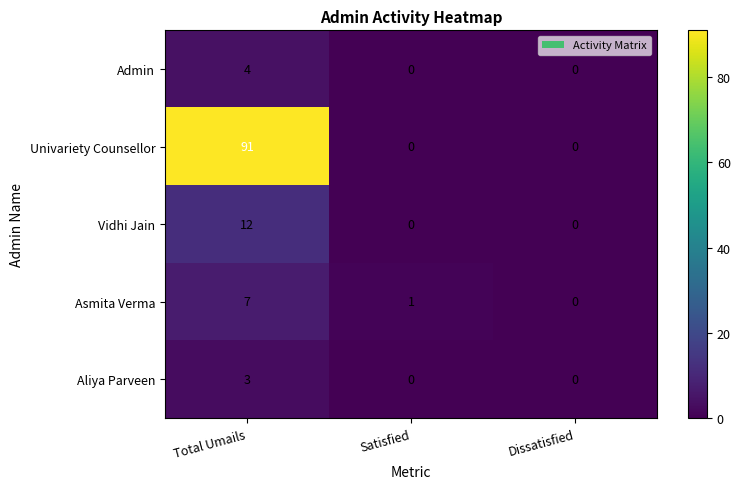

Which series changed the most between Total Umails and Satisfied?

Univariety Counsellor